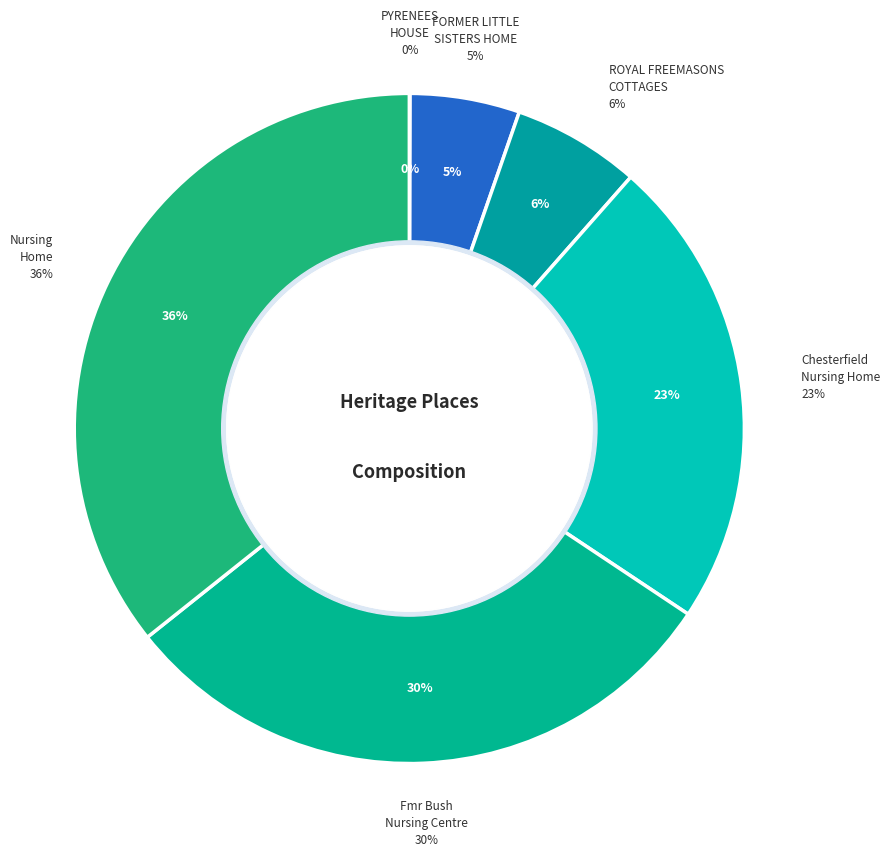

Is it true that Fmr Bush Nursing Centre is 39% of the pie?

False